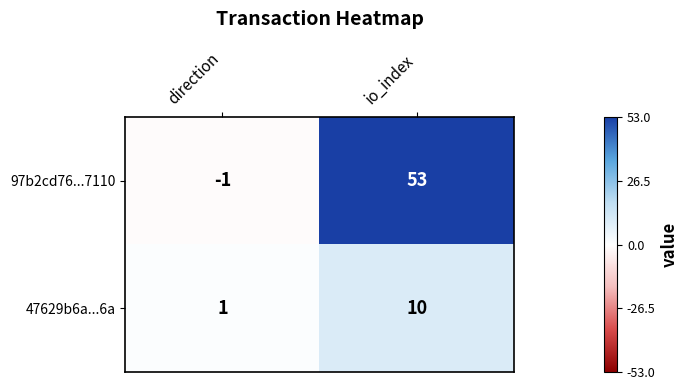

How many distinct data groups are displayed?

2